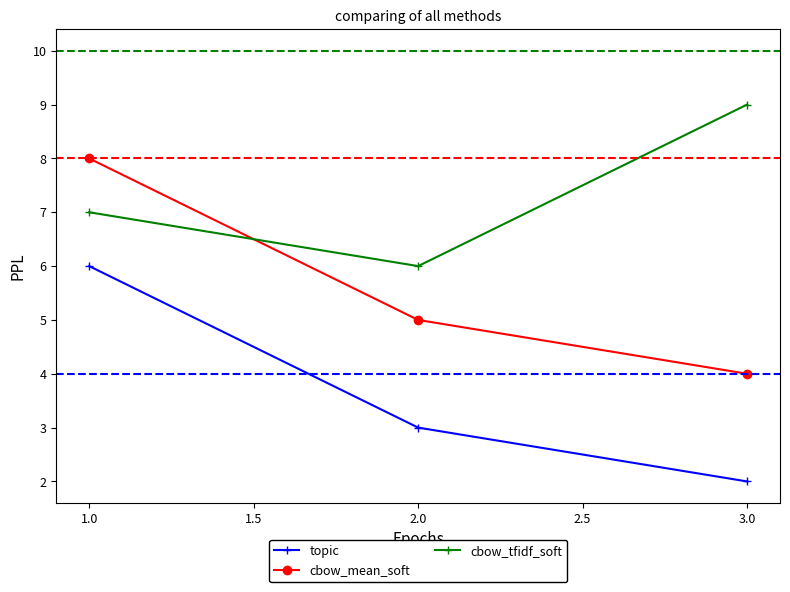

What is the value of the cbow_tfidf_soft point at the 2nd from the left?

6